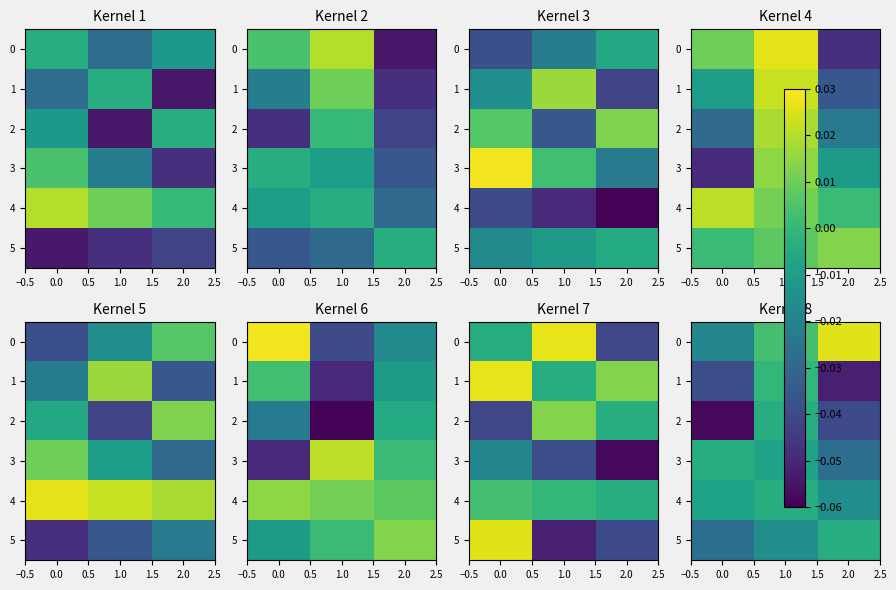

Rank the series by their maximum value, from highest to lowest.

0, 1, 3, 4, 5, 2